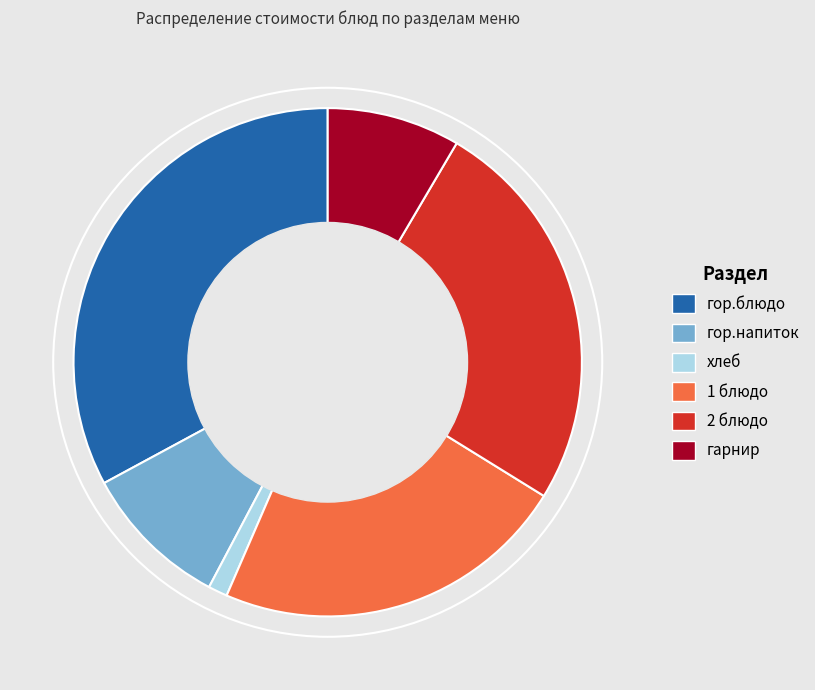

Is it true that гарнир is 8% of the pie?

True